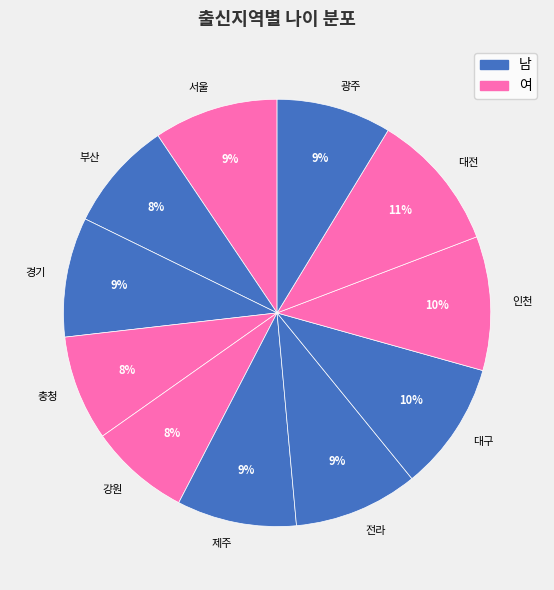

To the nearest percent, what is the difference between the largest and smallest slice percentages?

3%